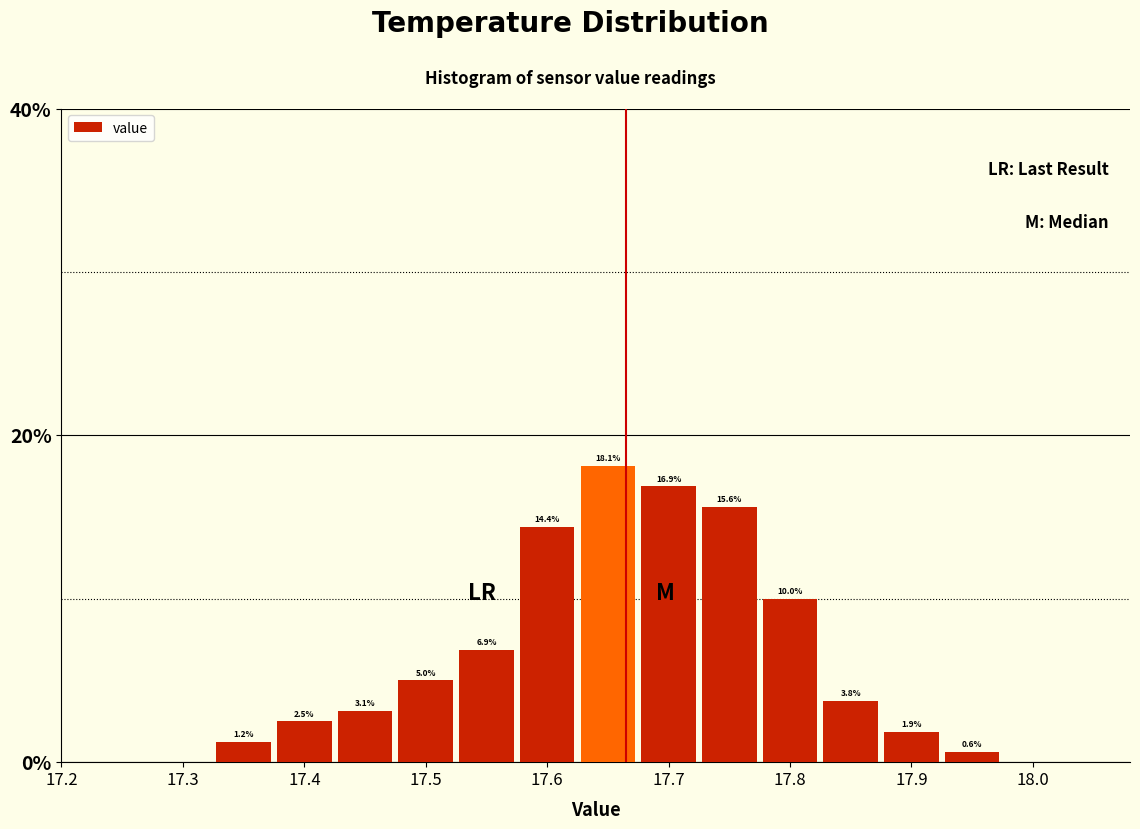

Which range on the x-axis has the tallest bar?

17.625 to 17.675